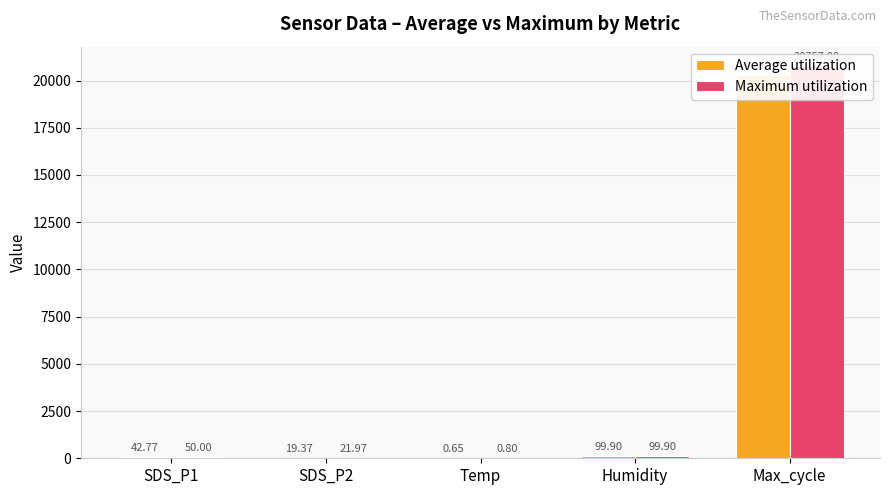

What is the spread (max minus min) of values at SDS_P1?

7.2